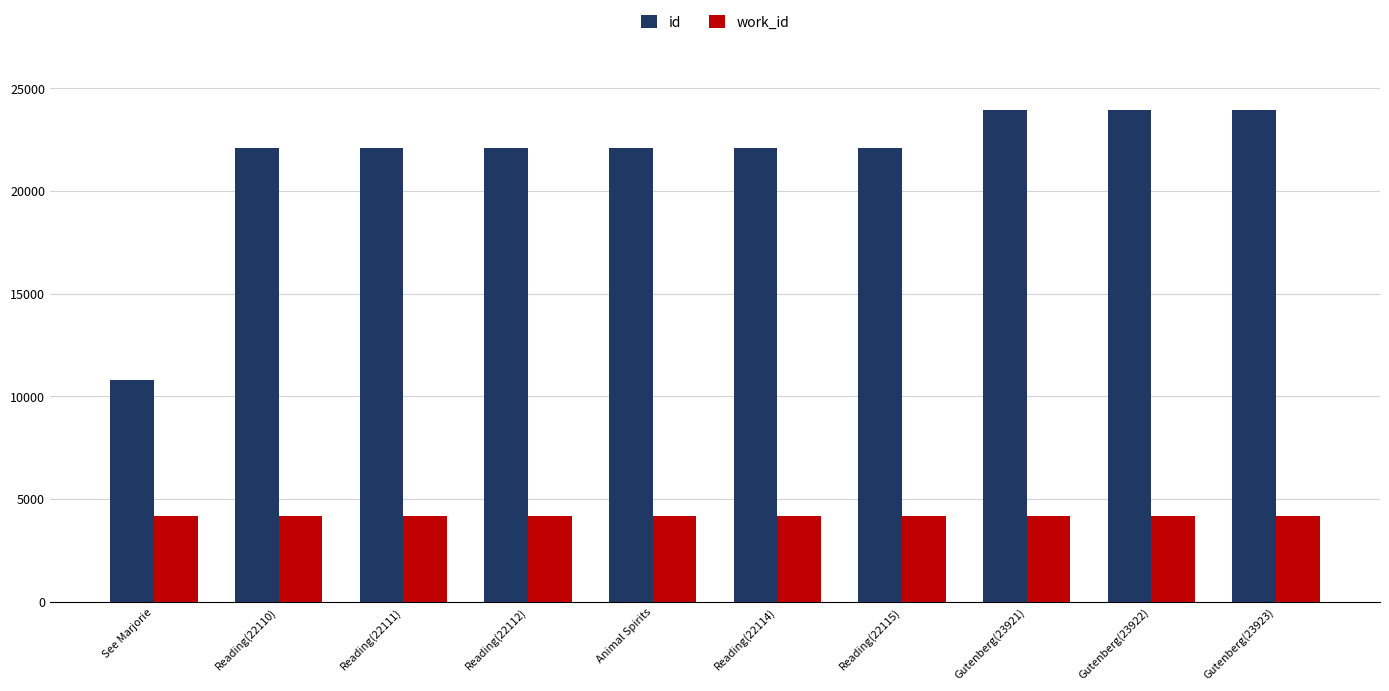

What is the difference between the highest and lowest values at See Marjorie?

6616